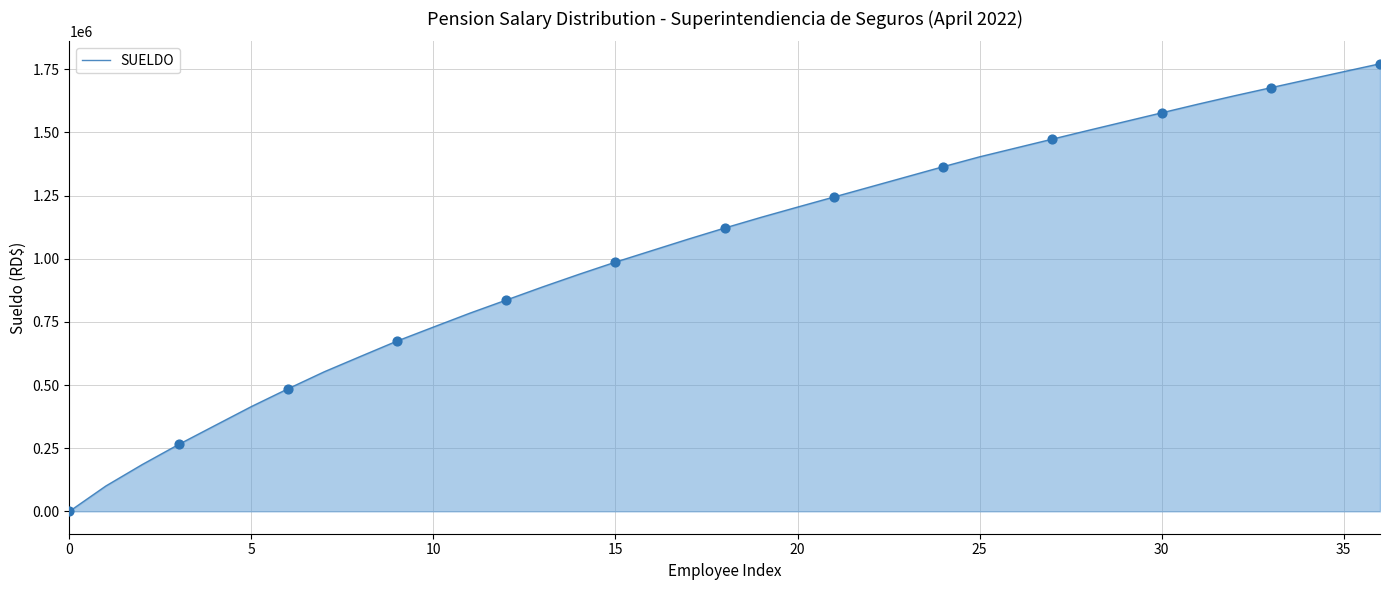

What is the greatest value displayed?

1772260.8